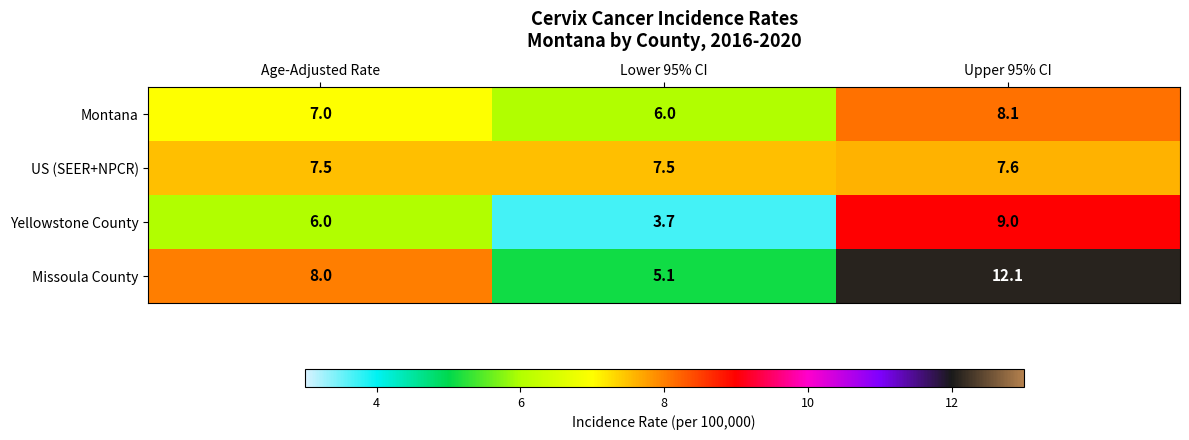

What is the difference between the Missoula County values at Lower 95% CI and Age-Adjusted Rate?

2.9